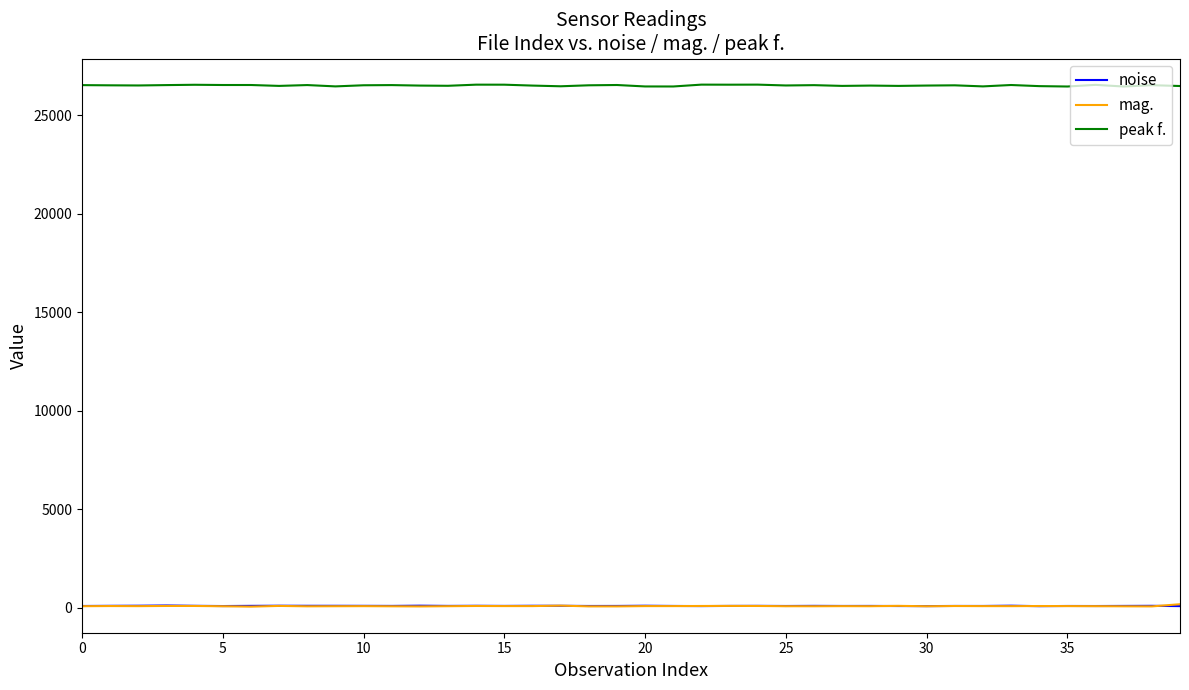

What is the difference between the maximum and minimum values in the noise series?

33.7